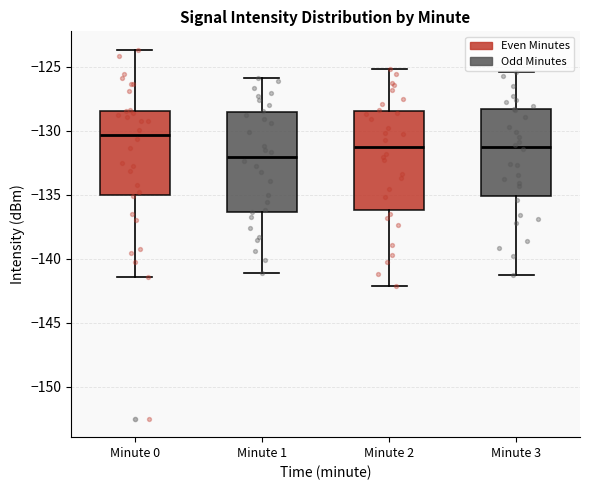

Reading left to right, read every box against the y-axis: the position of its median line, the range the box covers, and the ends of its whiskers. The values are not printed on the chart, so give them approximately, as read against the axis.

Minute 0: median -130.5, box -135.0 to -128.5, whiskers -141.5 to -123.5
Minute 1: median -132.0, box -136.5 to -128.5, whiskers -141.0 to -126.0
Minute 2: median -131.0, box -136.0 to -128.5, whiskers -142.0 to -125.0
Minute 3: median -131.0, box -135.0 to -128.5, whiskers -141.5 to -125.5